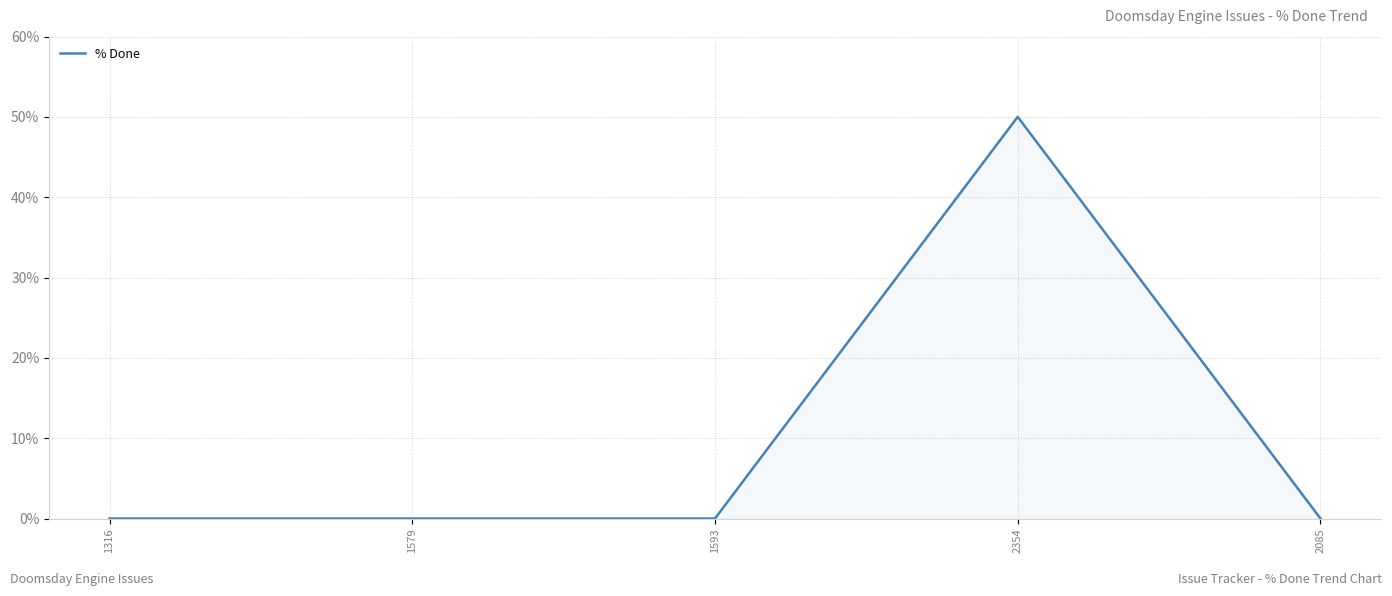

Is it true that the value at 2354 is 71?

False